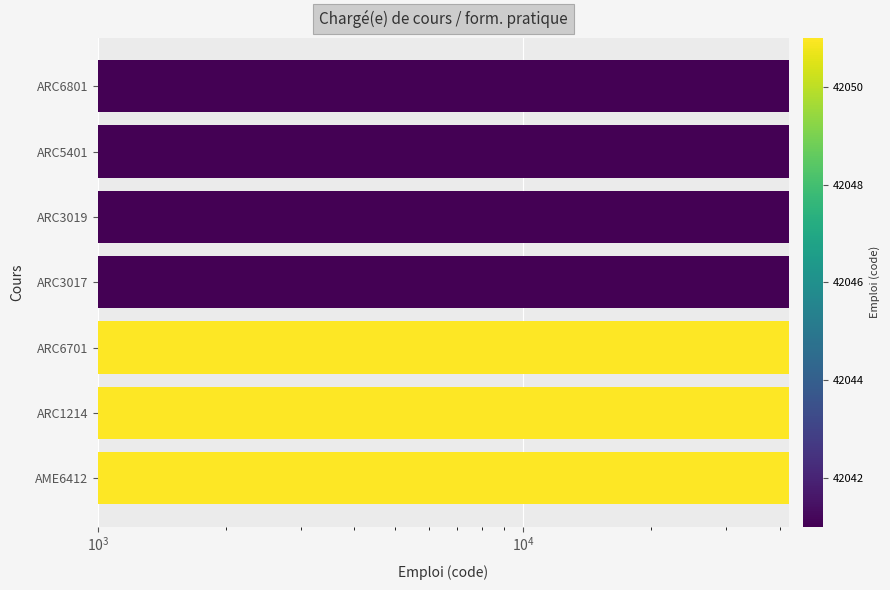

The value at ARC6801 is 42041. True or false?

True